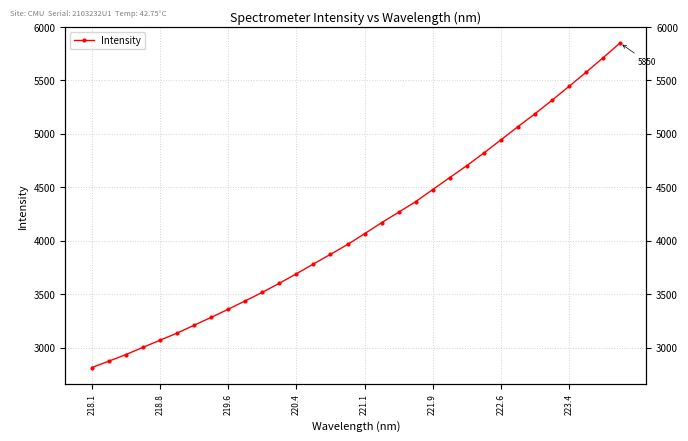

Is this an area chart (filled region under the line)?

No